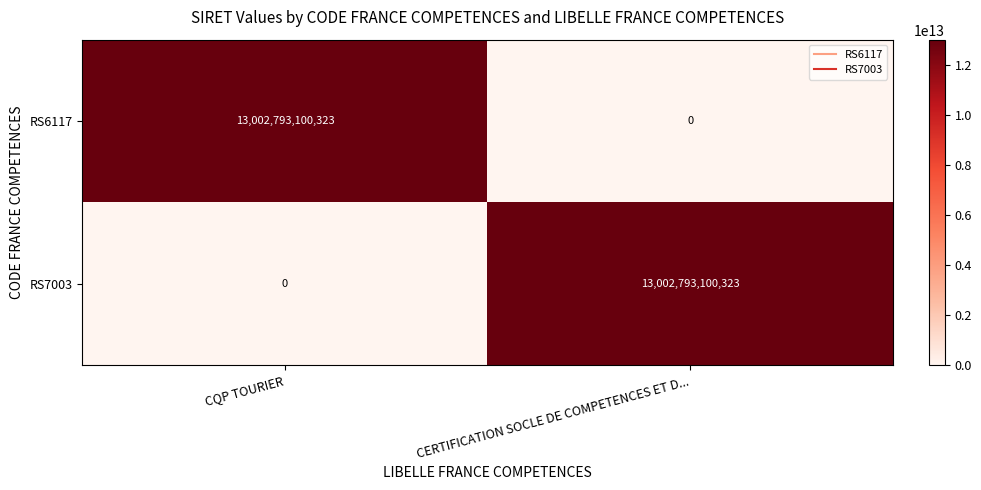

What is the total value across all series at CERTIFICATION SOCLE DE COMPETENCES ET D...?

13002793100323